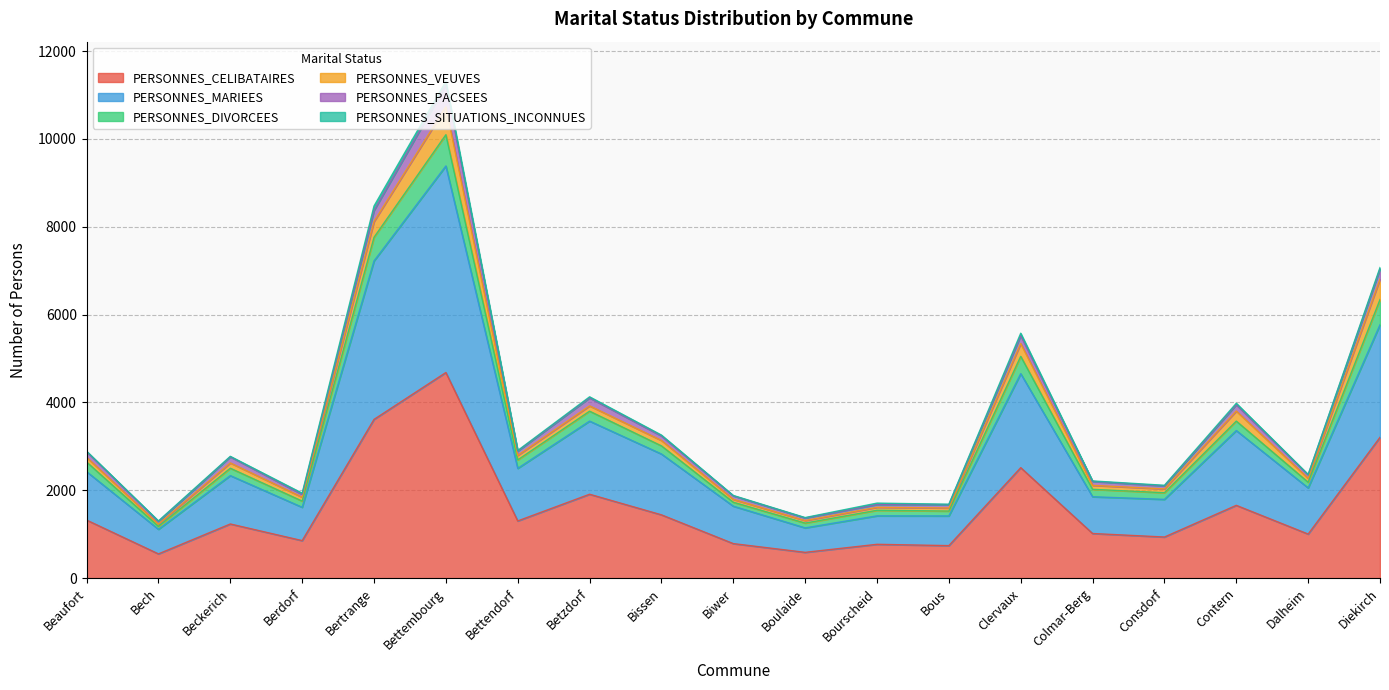

Rank the categories by PERSONNES_CELIBATAIRES value from highest to lowest.

Bettembourg, Bertrange, Diekirch, Clervaux, Betzdorf, Contern, Bissen, Beaufort, Bettendorf, Beckerich, Colmar-Berg, Dalheim, Consdorf, Berdorf, Biwer, Bourscheid, Bous, Boulaide, Bech